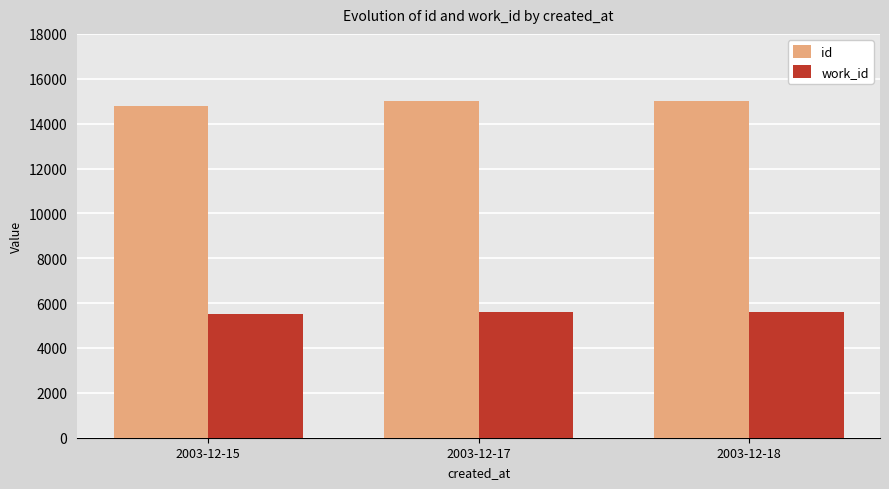

Does the chart contain any negative values?

No